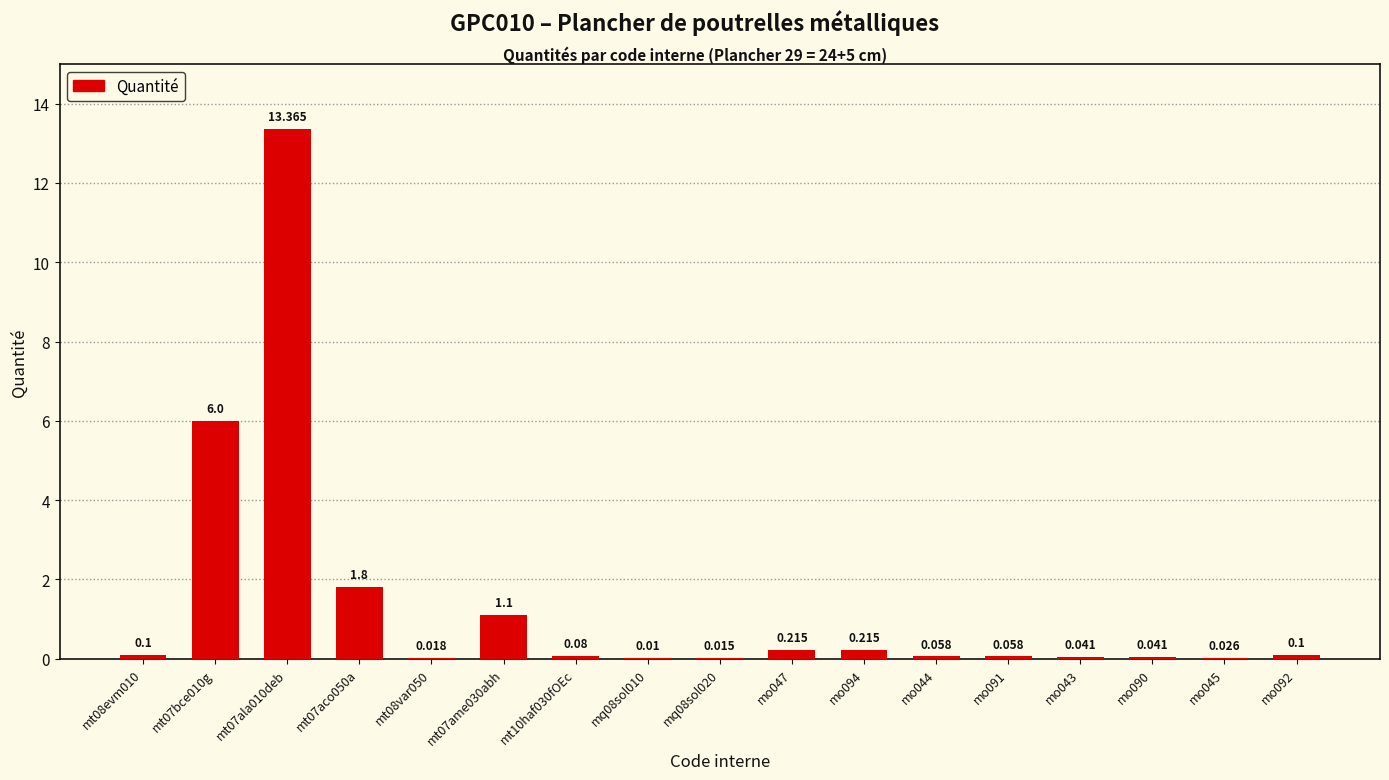

Are the bars horizontal?

No